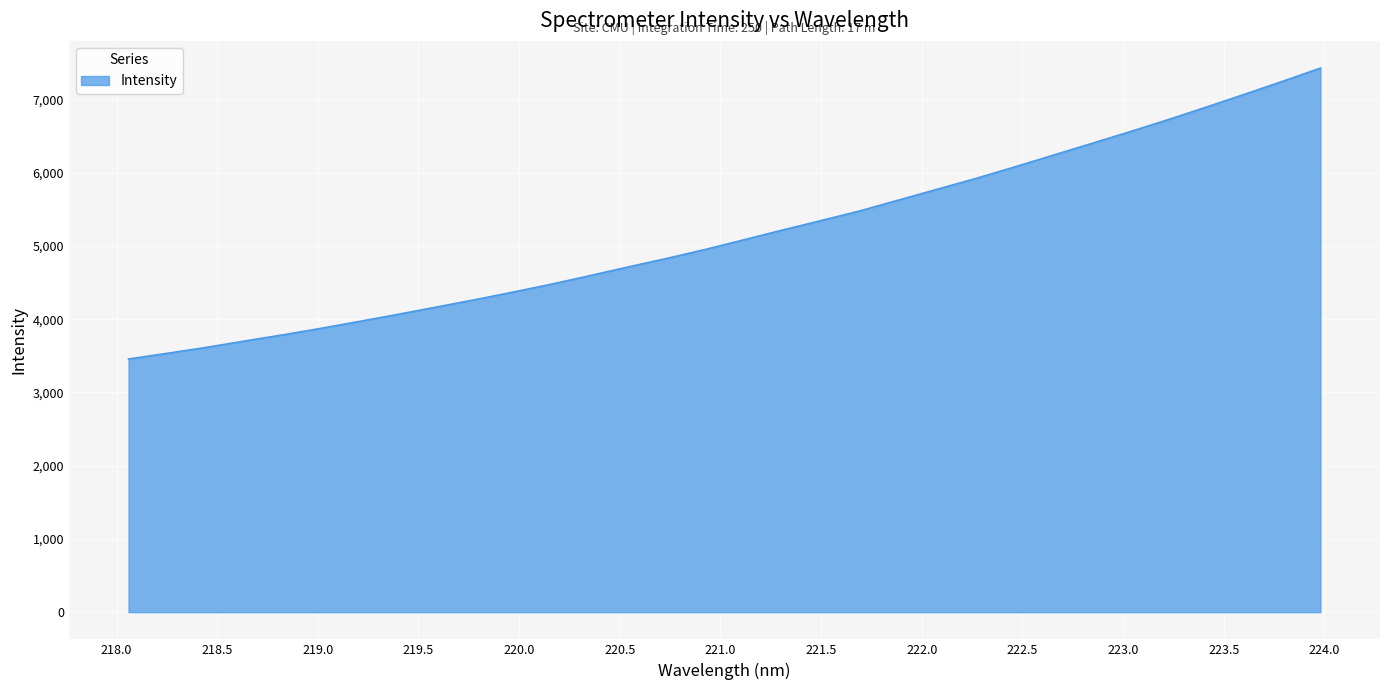

What is the maximum value shown in the chart?

7429.3